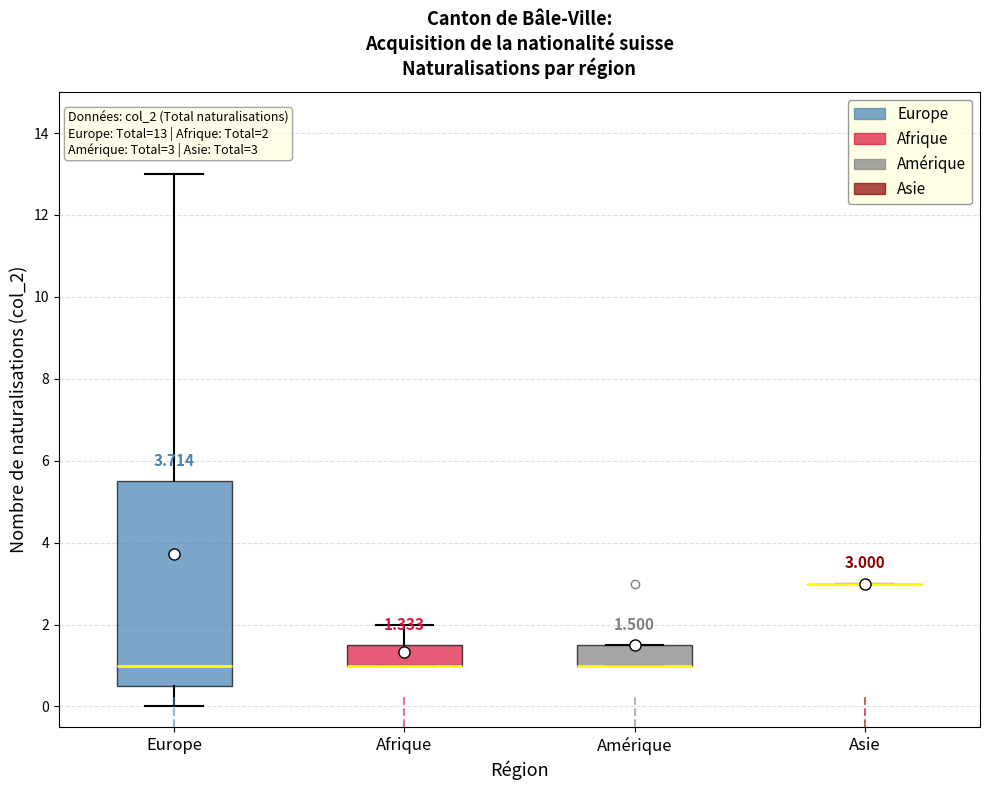

Comparing the boxes themselves (not the whiskers), which one is the tallest?

Europe